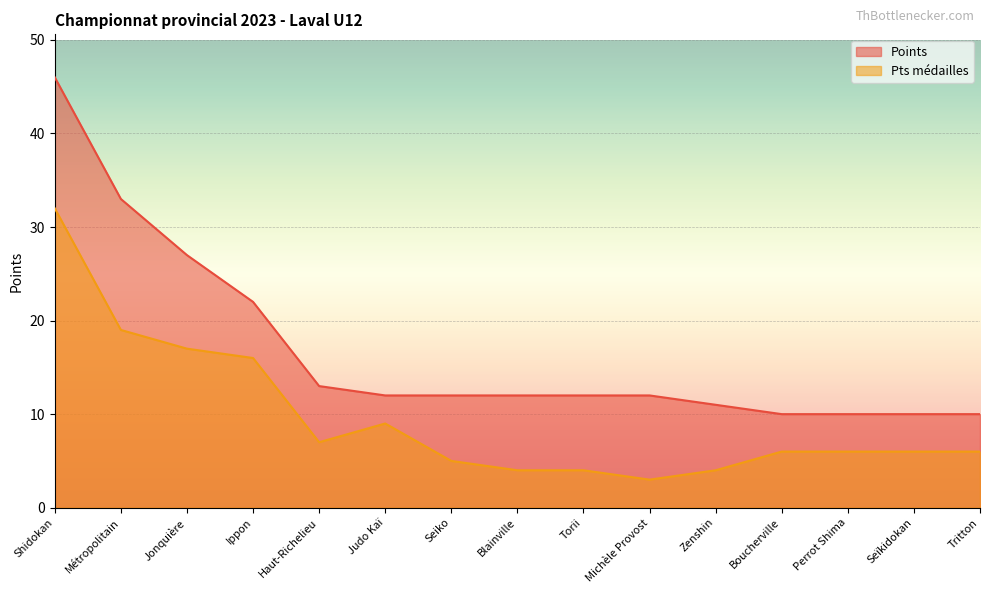

How many values in the Pts médailles series are below 6?

5